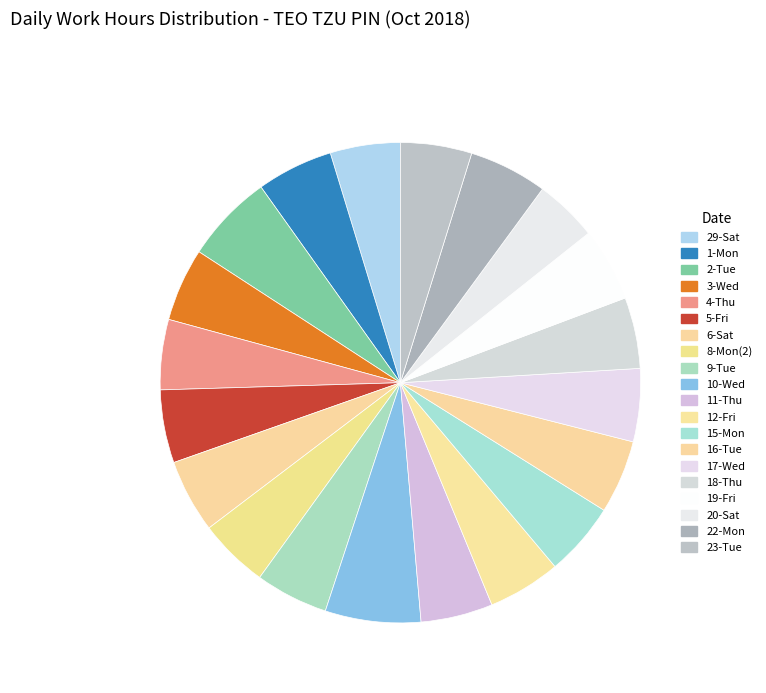

How much of the chart is everything except 19-Fri?

95.0%